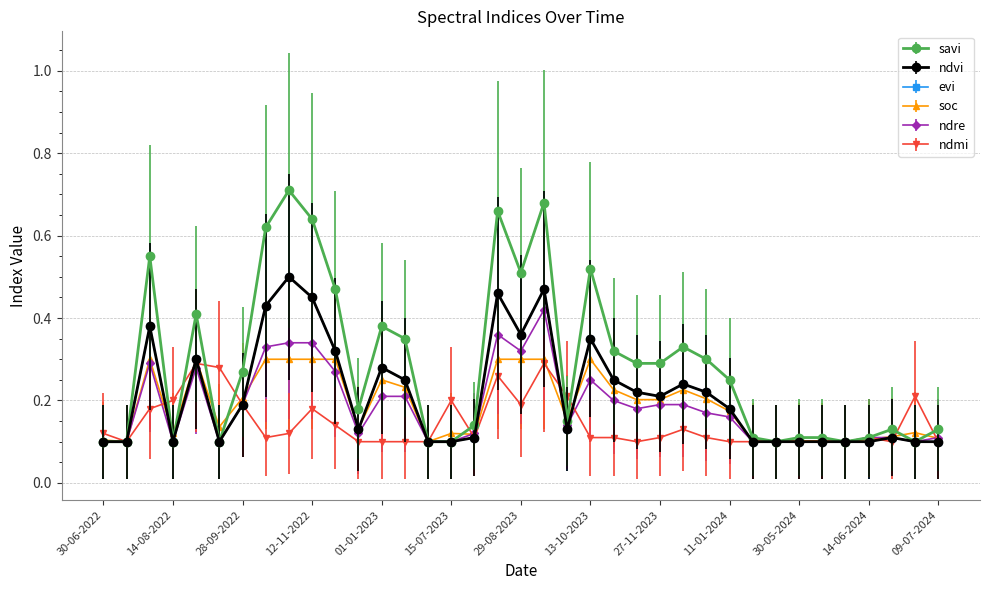

Does the chart have visible grid lines?

Yes